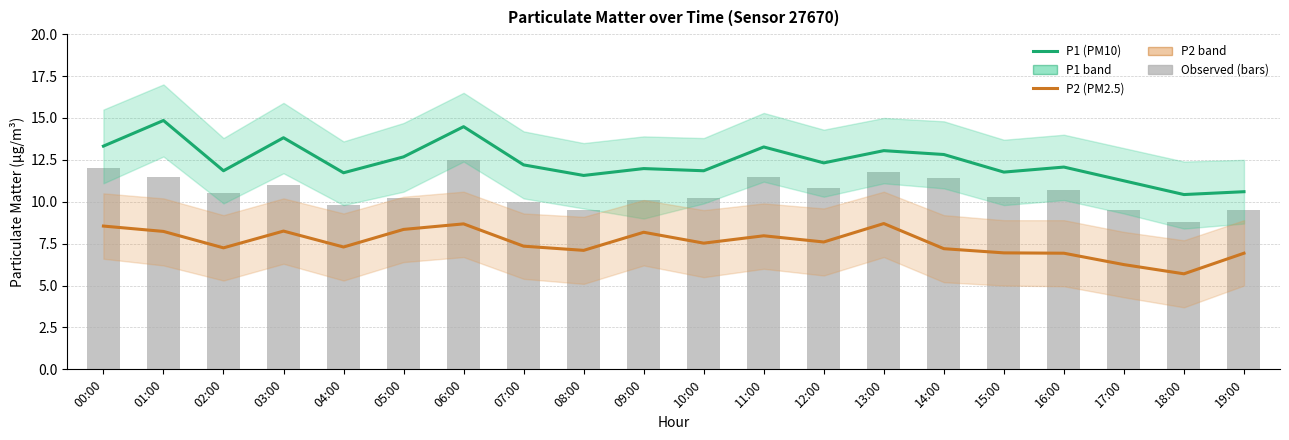

Which has a higher value, 08:00 or 03:00?

03:00